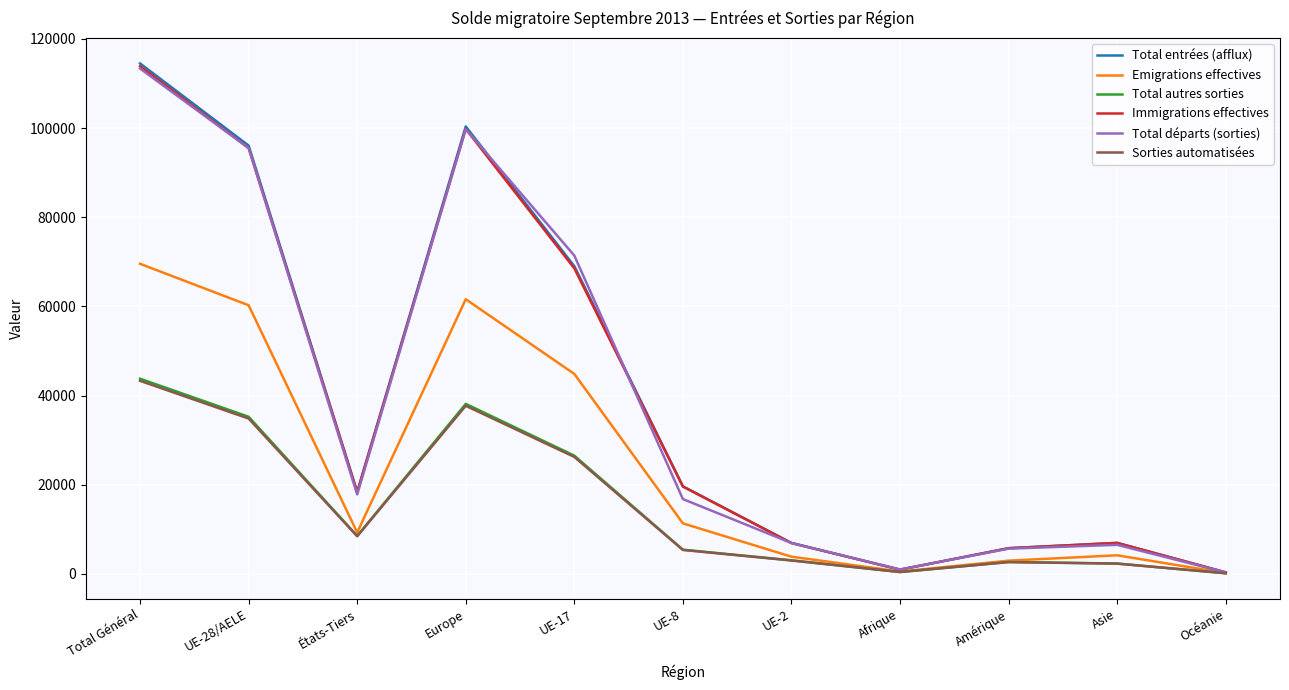

At which category is the sum across all series the highest?

Total Général